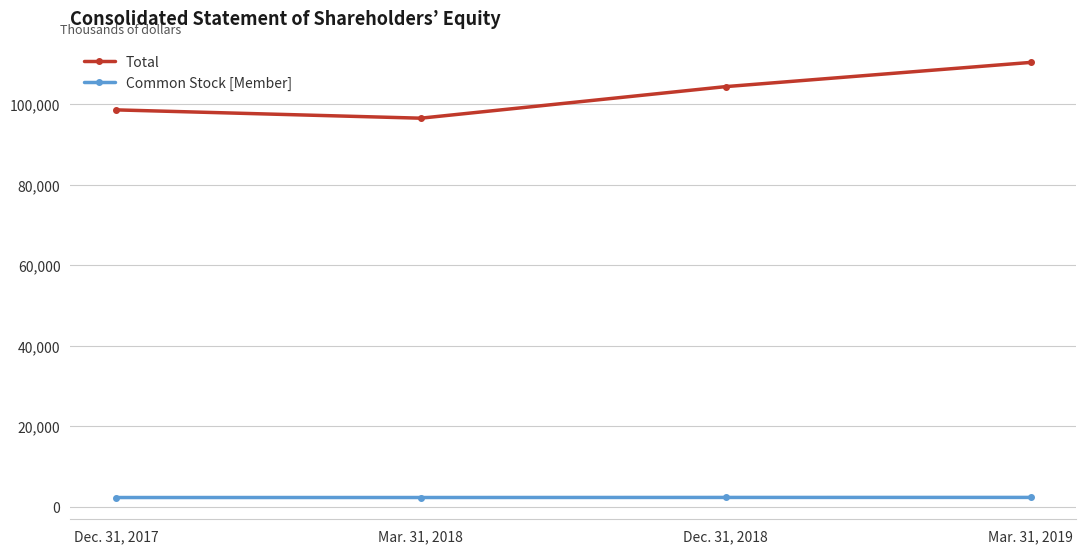

Rank the series by their maximum value, from lowest to highest.

Common Stock [Member], Total